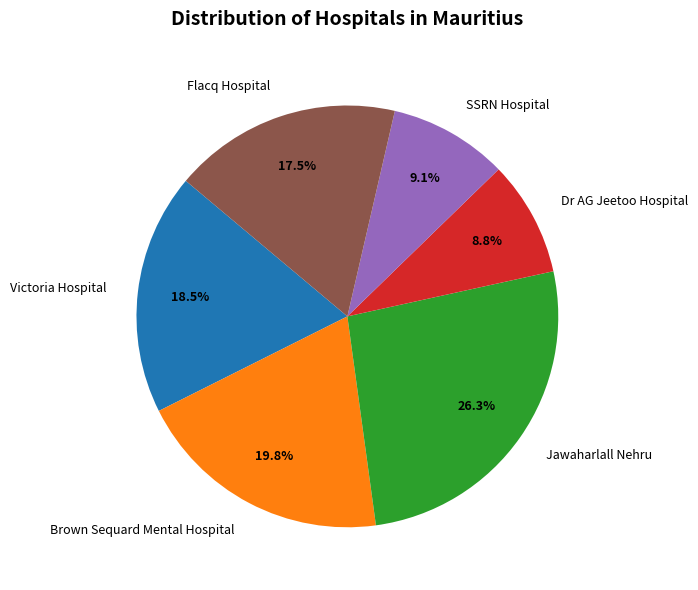

Does Victoria Hospital account for over 50% of the chart?

No